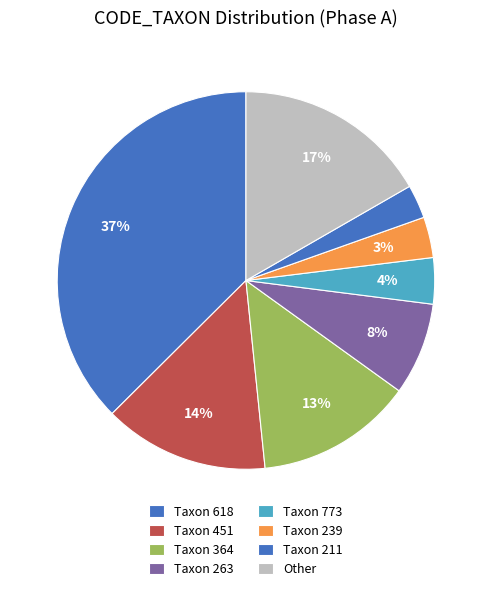

Count the number of slices in the pie.

8